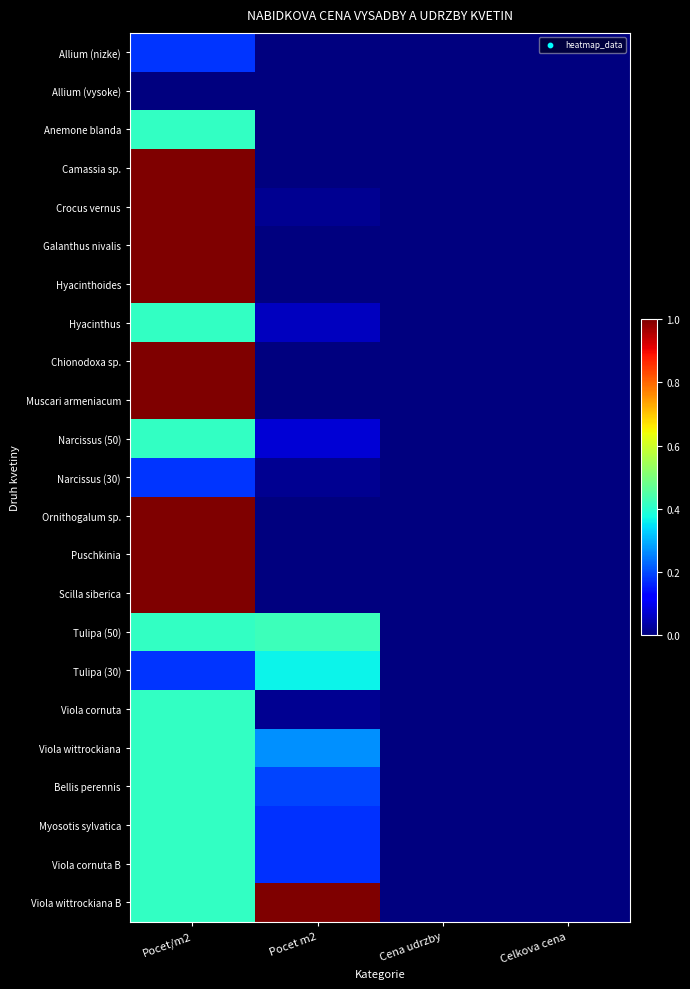

At how many categories does at least one series exceed 0?

2